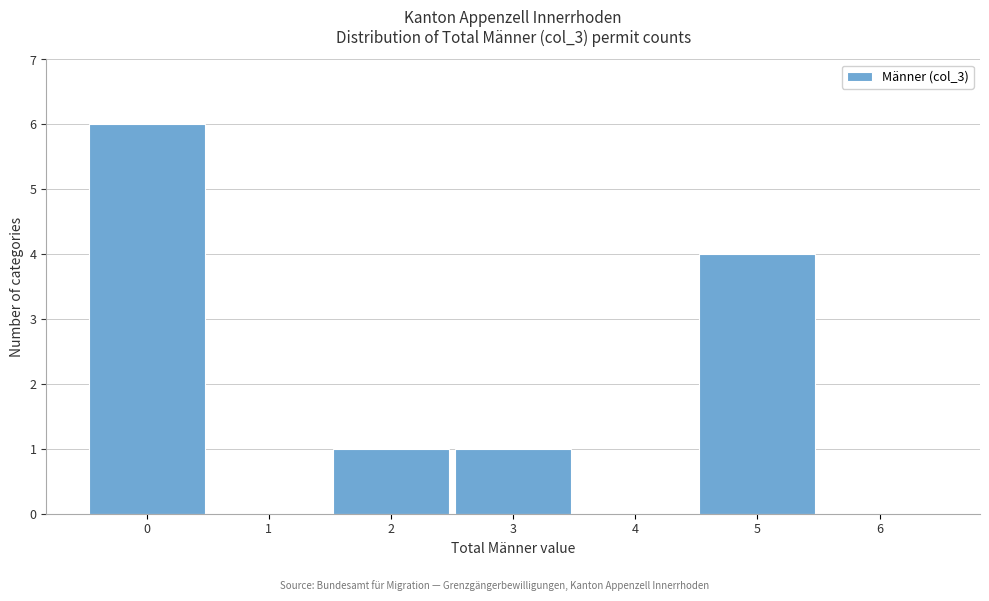

Reading left to right, list every bar in this chart as the range it spans on the x-axis followed by its height. The values are not printed on the chart, so give them approximately, as read against the axis.

-0.5 to 0.5: 6
0.5 to 1.5: 0
1.5 to 2.5: 1
2.5 to 3.5: 1
3.5 to 4.5: 0
4.5 to 5.5: 4
5.5 to 6.5: 0